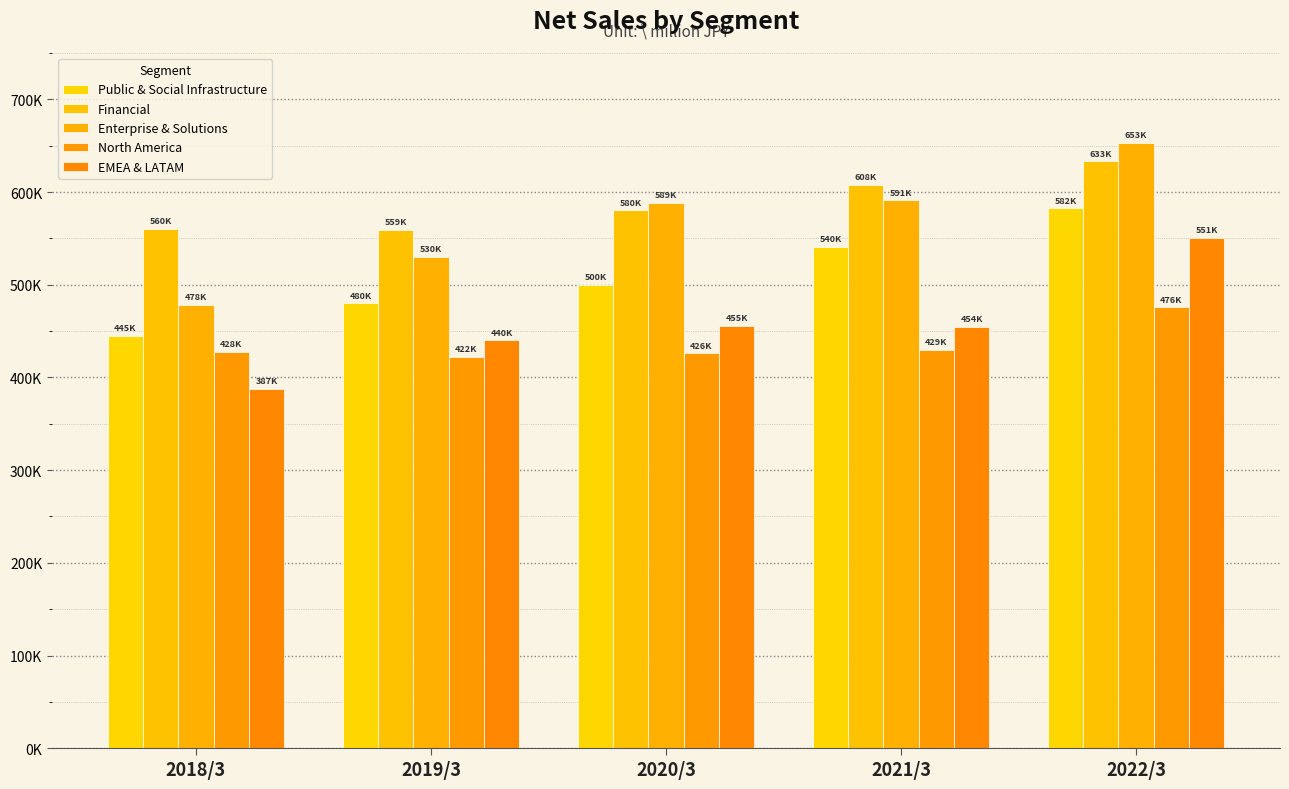

At which label does Public & Social Infrastructure first exceed 500156?

2021/3